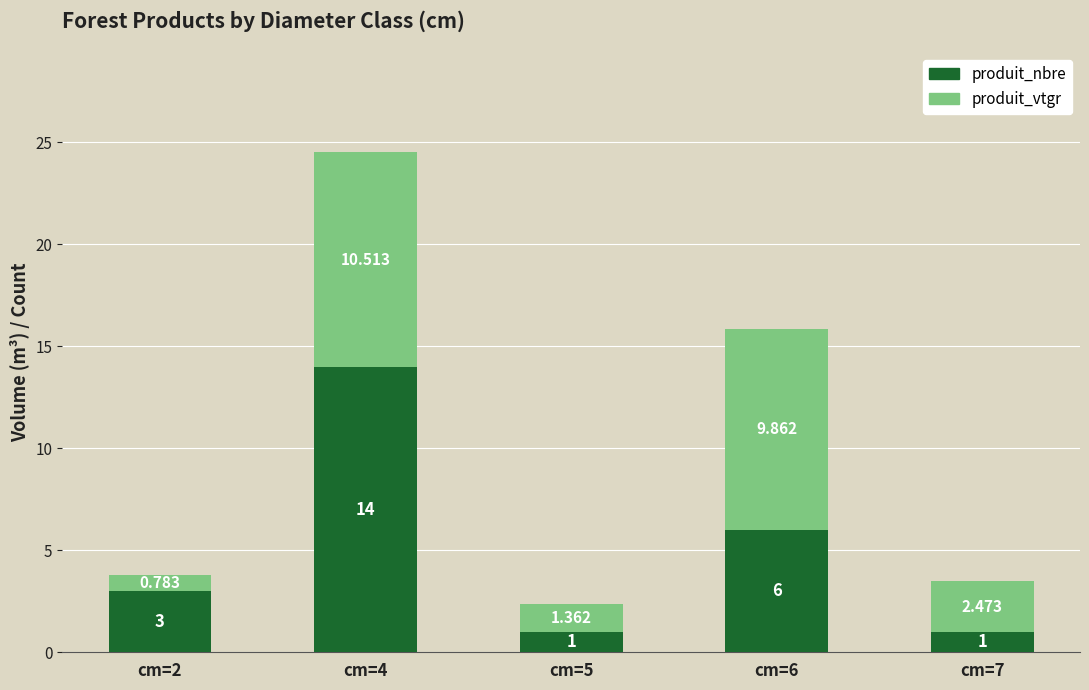

Rank the series by their average value, from highest to lowest.

produit_nbre, produit_vtgr